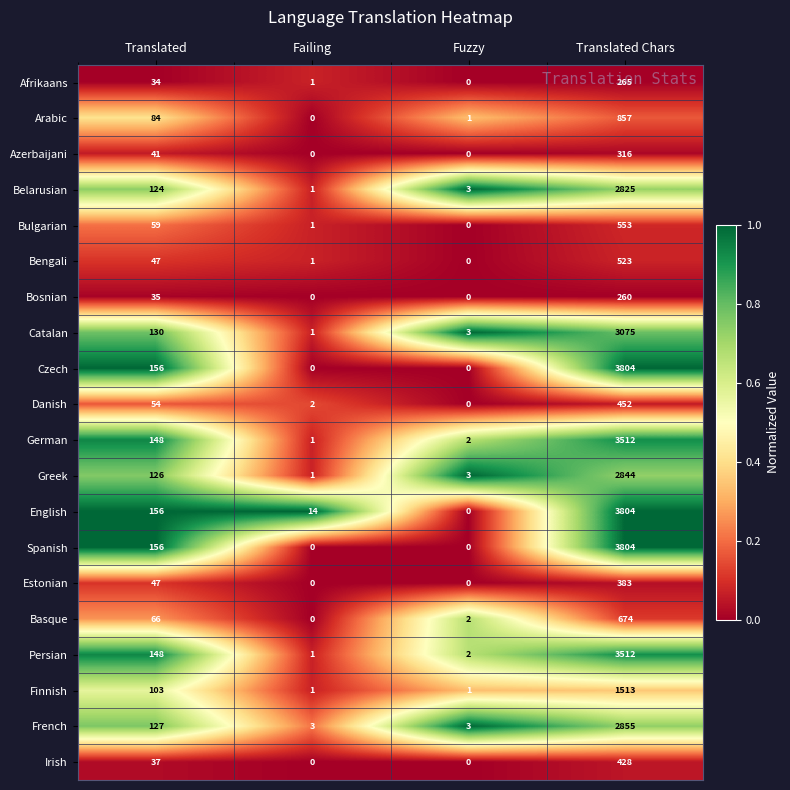

What is the highest value of the Basque series?

674